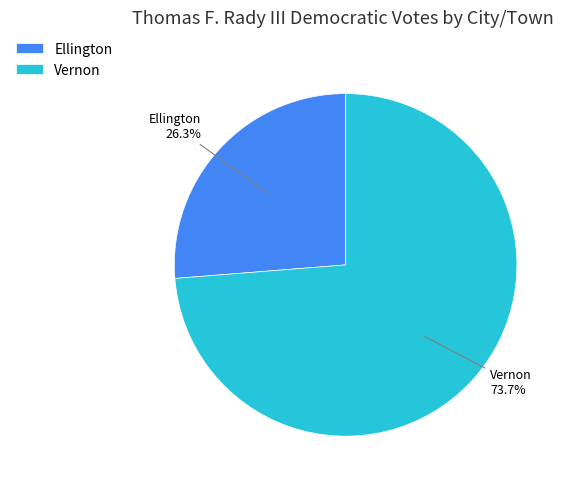

To the nearest percent, what portion does Ellington represent?

26%